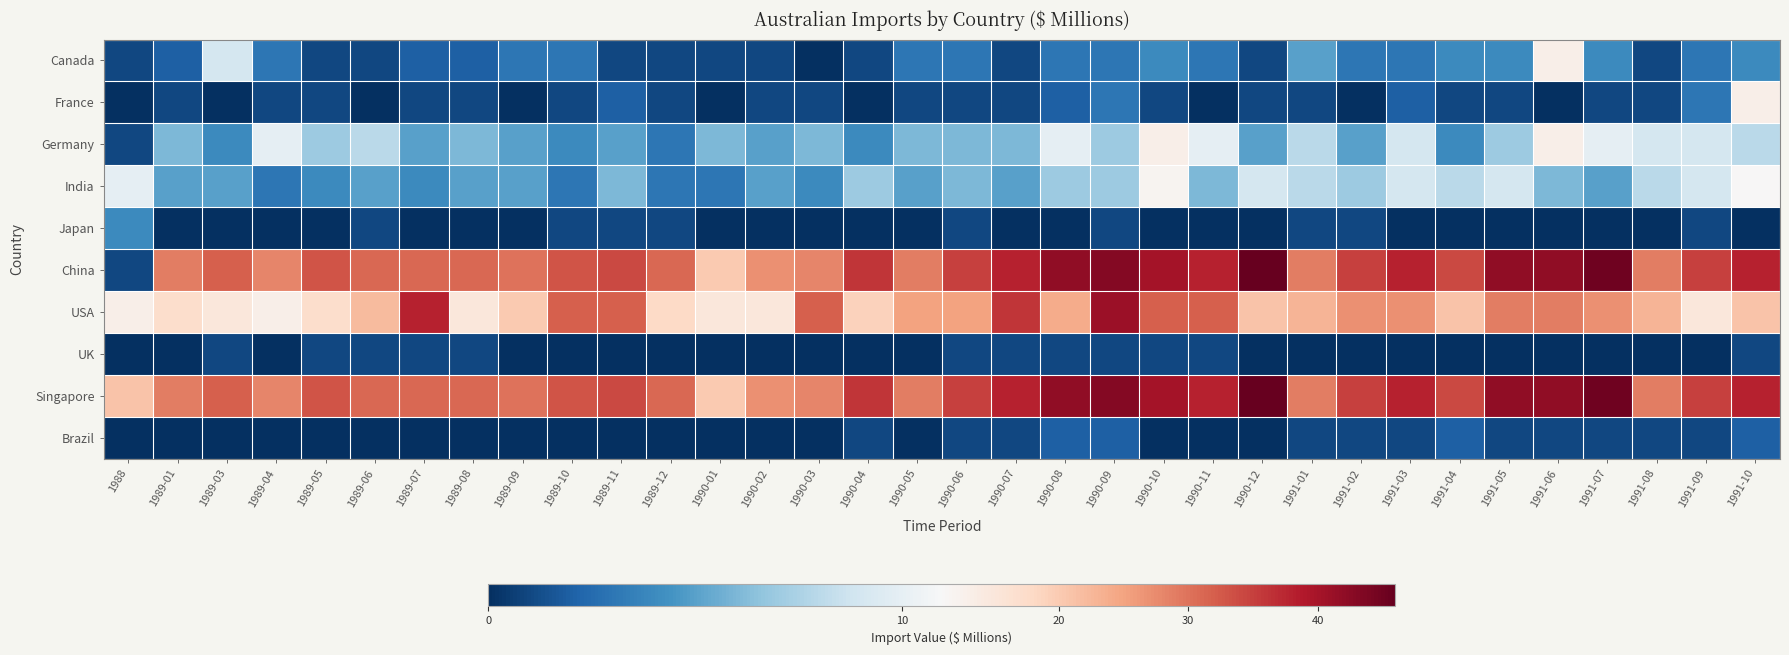

What is the difference between the highest and lowest values at 1989-11?

34